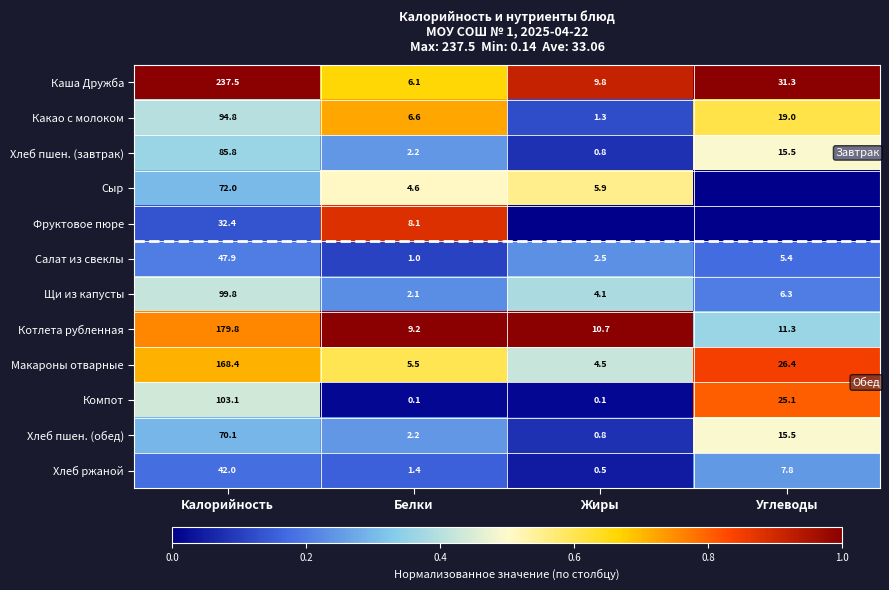

What is the difference between the Котлета рубленная values at Жиры and Белки?

1.5